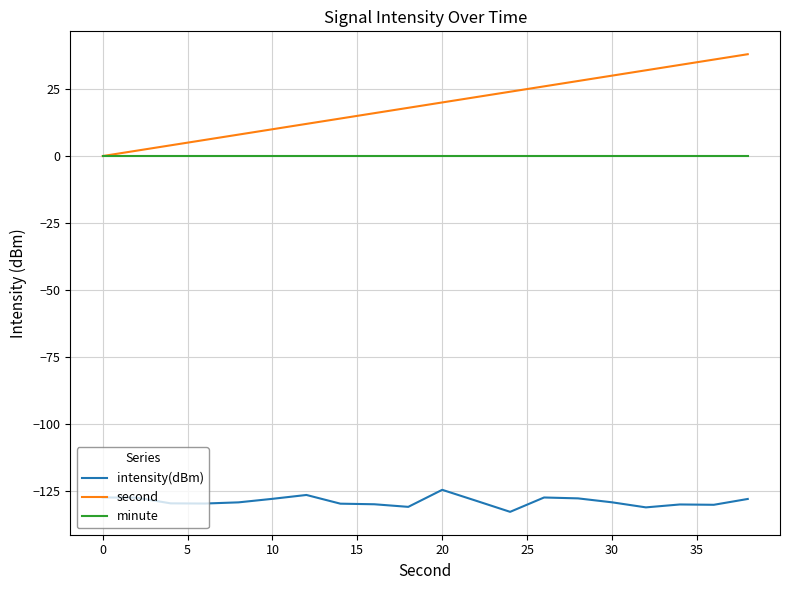

What are all the series names shown in the legend?

intensity(dBm), second, minute